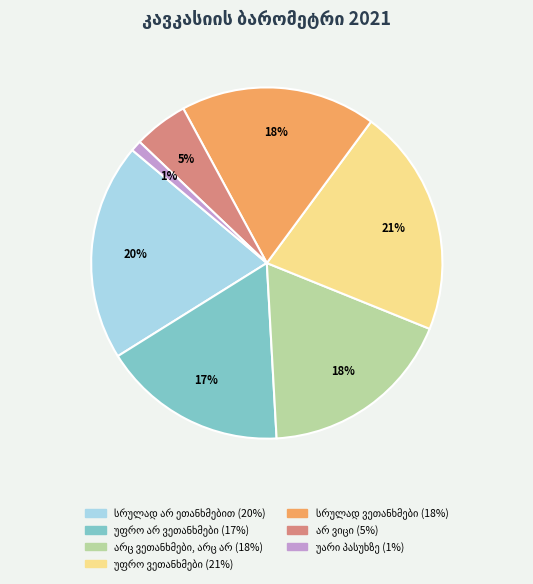

Is there a majority slice in this chart?

No